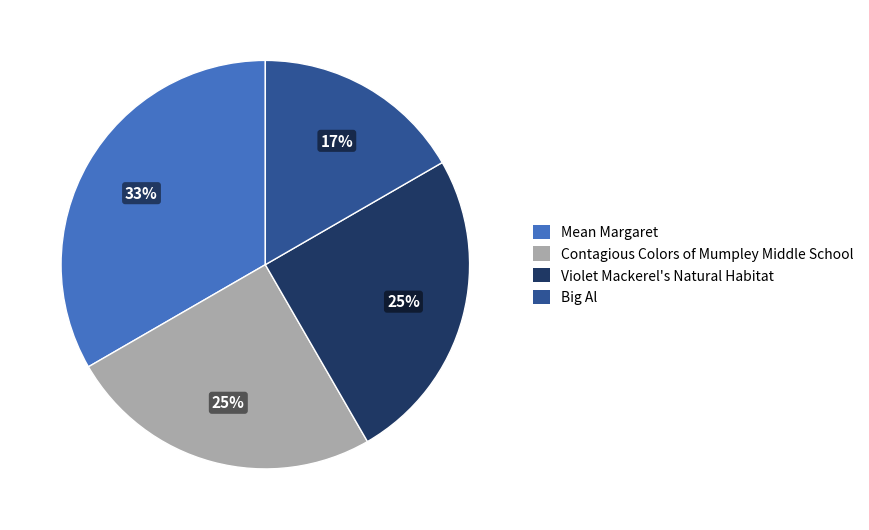

What percentage is the Contagious Colors of Mumpley Middle School slice, to the nearest percent?

25%